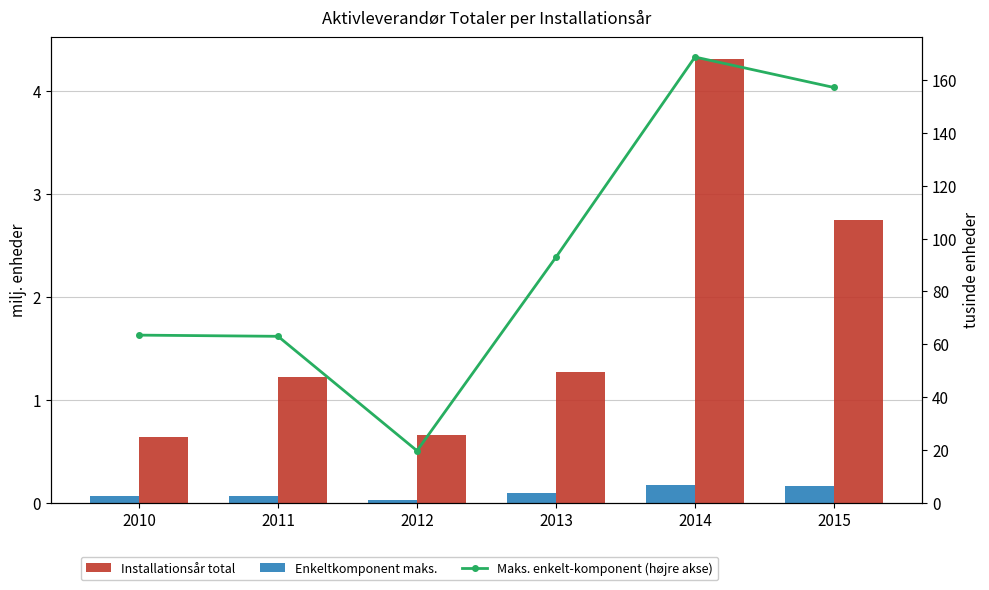

What is the approximate value of Installationsår total at 2015?

2.7